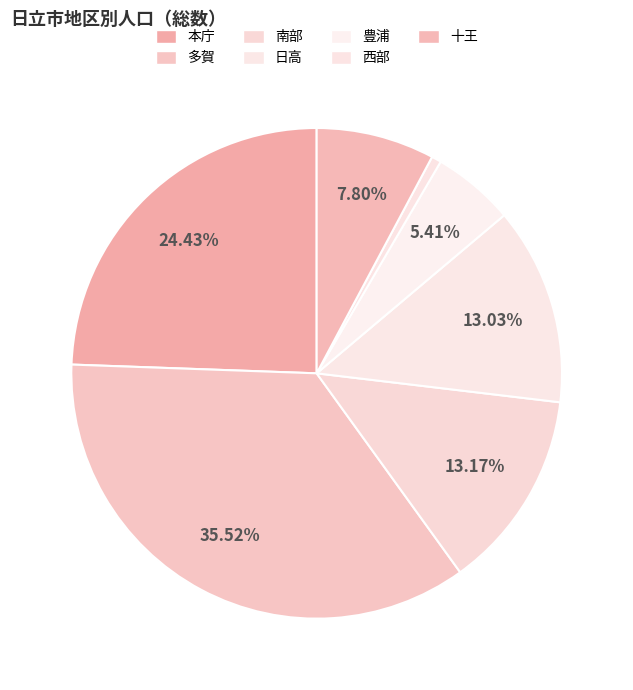

Count the number of slices in the pie.

7